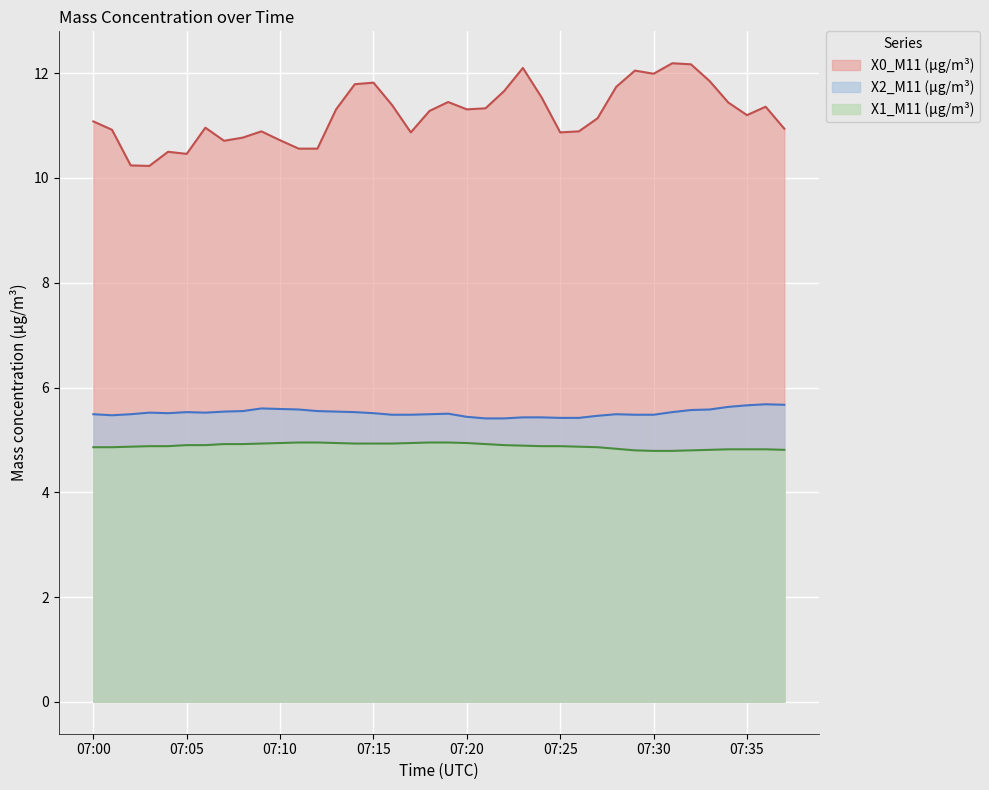

Reading left to right, list all the values displayed in this chart.

X0_M11: 07:00=11.1	07:01=10.9	07:02=10.2	07:03=10.2	07:04=10.5	07:05=10.5	07:06=11.0	07:07=10.7	07:08=10.8	07:09=10.9	07:10=10.7	07:11=10.6	07:12=10.6	07:13=11.3	07:14=11.8	07:15=11.8	07:16=11.4	07:17=10.9	07:18=11.3	07:19=11.4	07:20=11.3	07:21=11.3	07:22=11.7	07:23=12.1	07:24=11.5	07:25=10.9	07:26=10.9	07:27=11.1	07:28=11.7	07:29=12.1	07:30=12.0	07:31=12.2	07:32=12.2	07:33=11.8	07:34=11.4	07:35=11.2	07:36=11.4	07:37=10.9
X2_M11: 07:00=5.5	07:01=5.5	07:02=5.5	07:03=5.5	07:04=5.5	07:05=5.5	07:06=5.5	07:07=5.5	07:08=5.5	07:09=5.6	07:10=5.6	07:11=5.6	07:12=5.5	07:13=5.5	07:14=5.5	07:15=5.5	07:16=5.5	07:17=5.5	07:18=5.5	07:19=5.5	07:20=5.4	07:21=5.4	07:22=5.4	07:23=5.4	07:24=5.4	07:25=5.4	07:26=5.4	07:27=5.5	07:28=5.5	07:29=5.5	07:30=5.5	07:31=5.5	07:32=5.6	07:33=5.6	07:34=5.6	07:35=5.7	07:36=5.7	07:37=5.7
X1_M11: 07:00=4.9	07:01=4.9	07:02=4.9	07:03=4.9	07:04=4.9	07:05=4.9	07:06=4.9	07:07=4.9	07:08=4.9	07:09=4.9	07:10=4.9	07:11=5.0	07:12=5.0	07:13=4.9	07:14=4.9	07:15=4.9	07:16=4.9	07:17=4.9	07:18=5.0	07:19=5.0	07:20=4.9	07:21=4.9	07:22=4.9	07:23=4.9	07:24=4.9	07:25=4.9	07:26=4.9	07:27=4.9	07:28=4.8	07:29=4.8	07:30=4.8	07:31=4.8	07:32=4.8	07:33=4.8	07:34=4.8	07:35=4.8	07:36=4.8	07:37=4.8